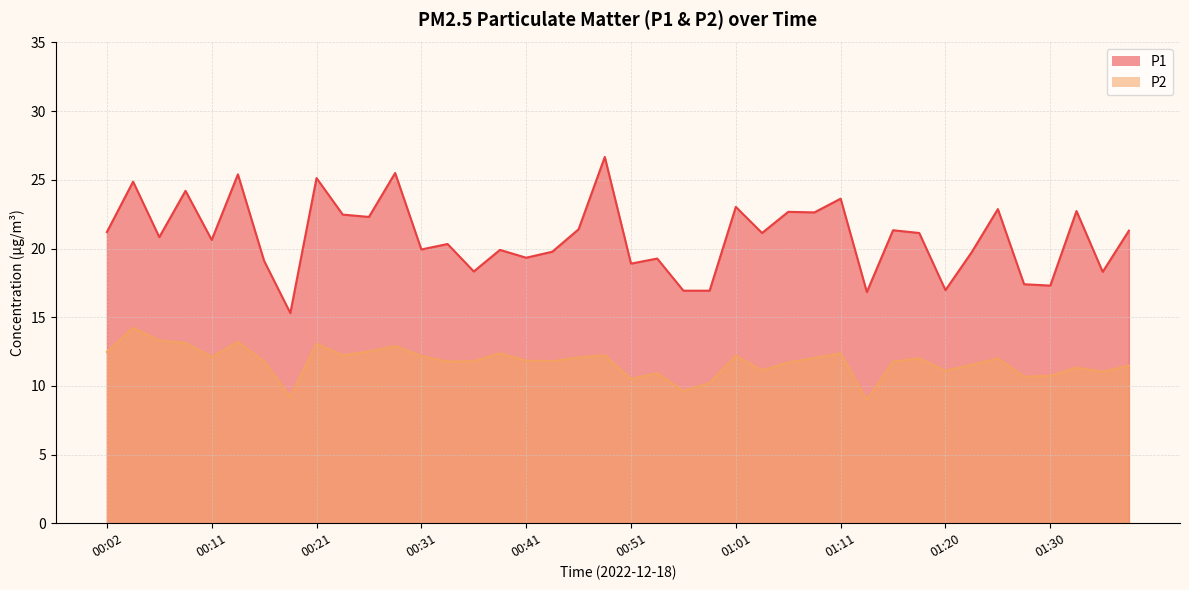

True or false: P2 has more than 1 interior local peaks.

True